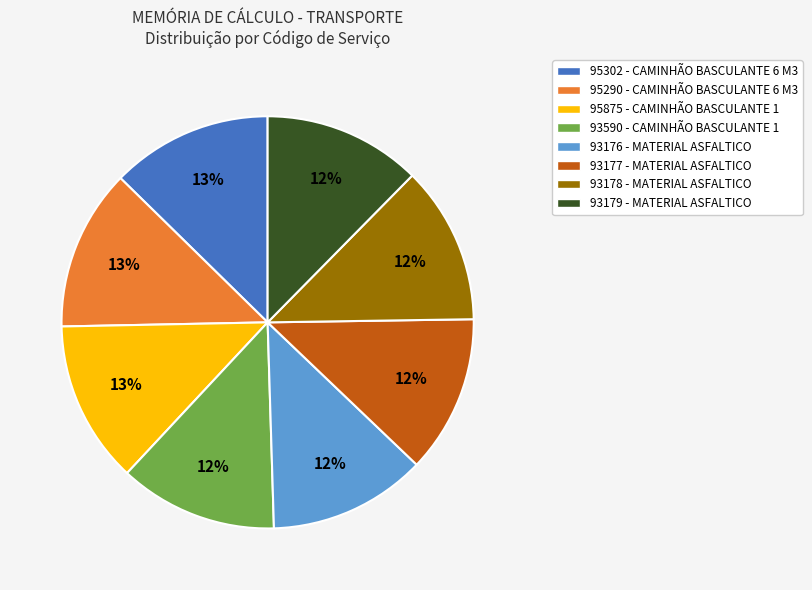

To the nearest percent, what percentage of the pie is 95875 - CAMINHÃO BASCULANTE 1?

13%